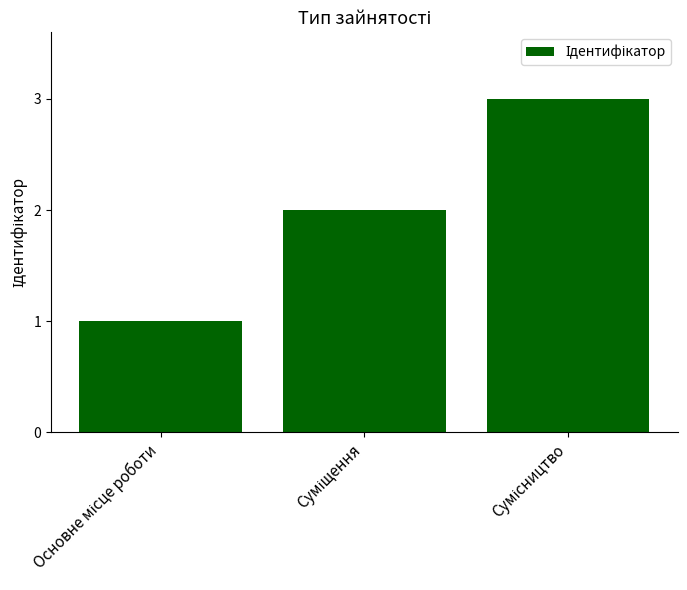

How many values are below 2?

1